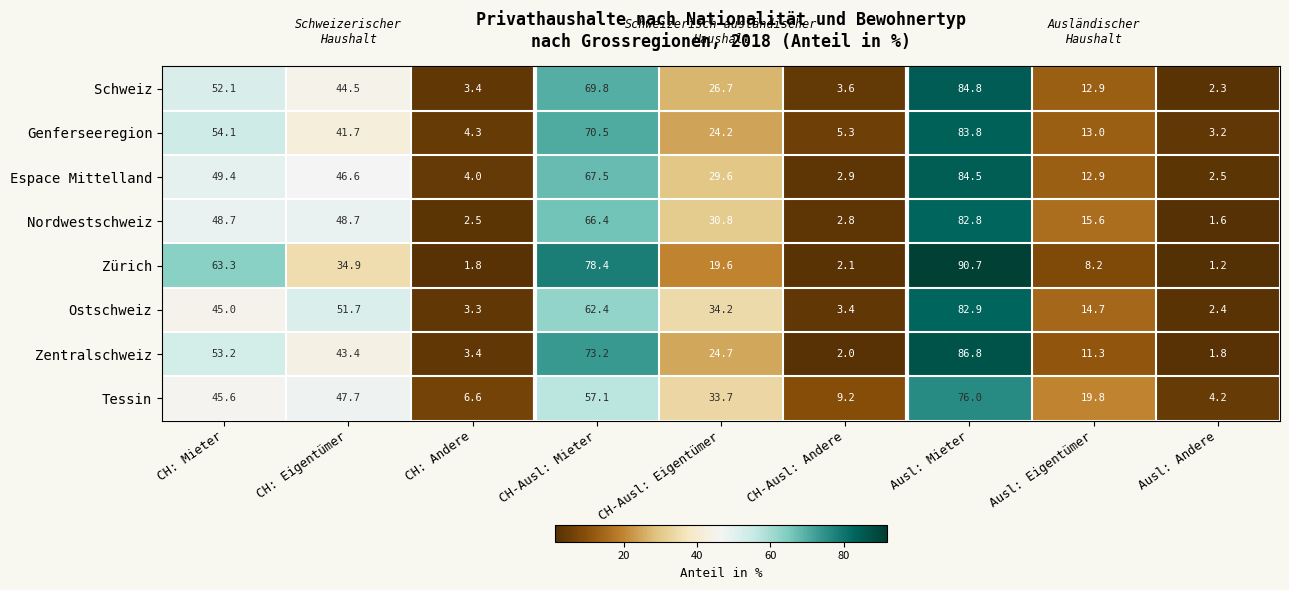

List the series in order of their peak value, highest first.

Zürich, Zentralschweiz, Schweiz, Espace Mittelland, Genferseeregion, Ostschweiz, Nordwestschweiz, Tessin